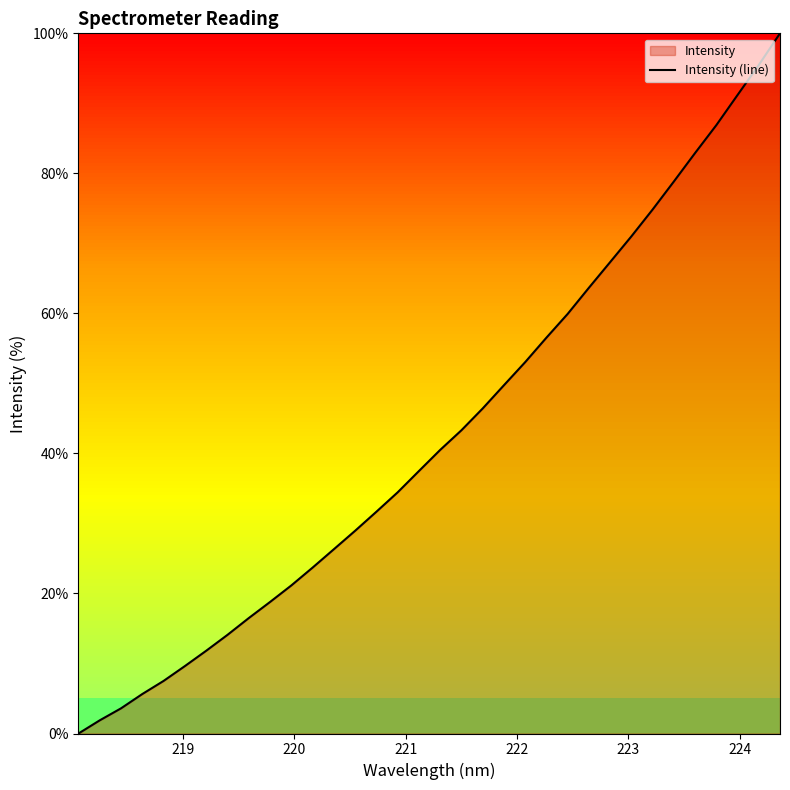

What is the difference between the maximum and minimum values?

100.0